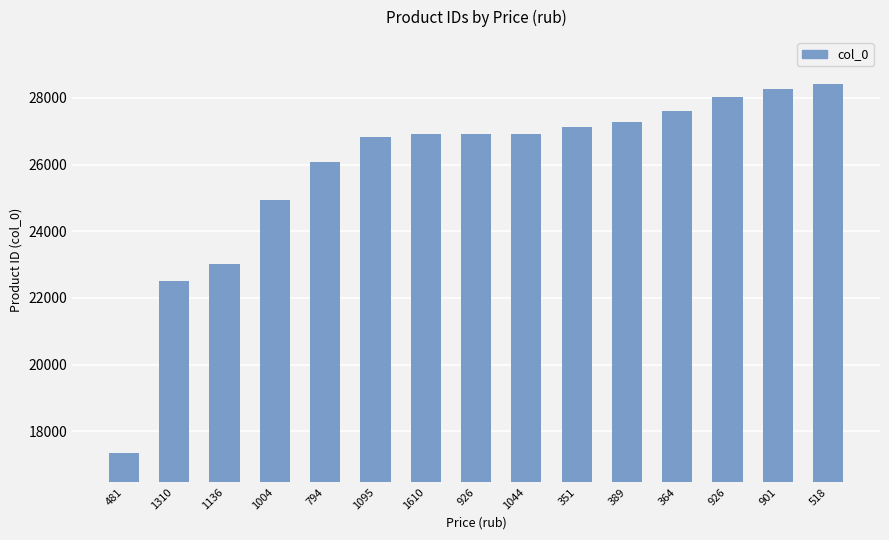

What is the change in value from 364 to 901?

+647